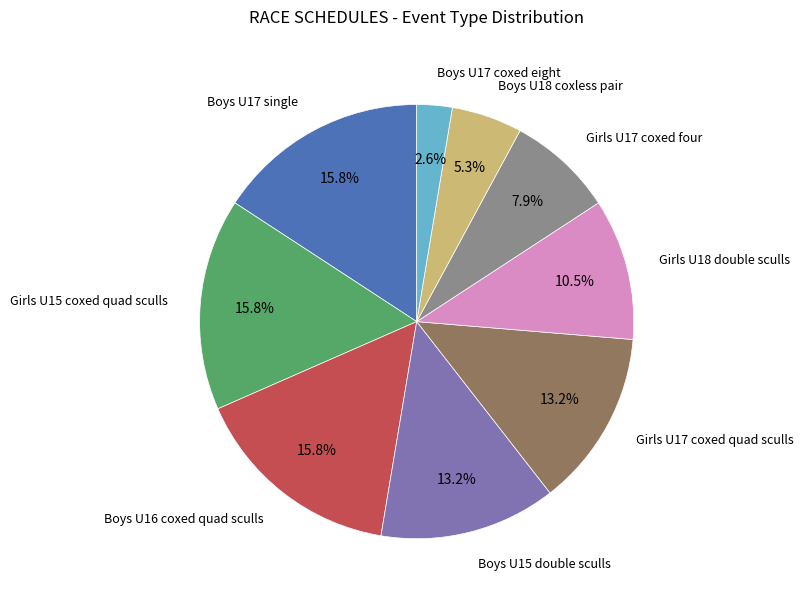

Is the sum of Boys U17 coxed eight and Girls U18 double sculls greater than half?

No